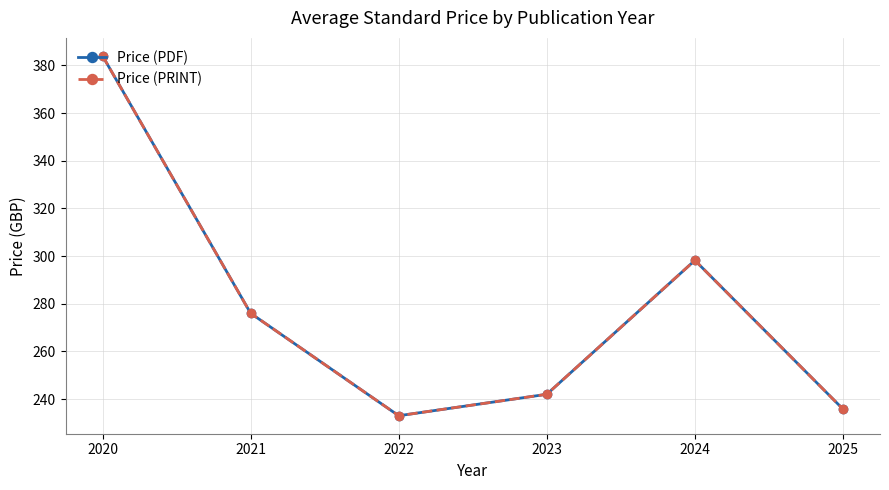

At which category does Price (PRINT) reach its first local peak?

2024